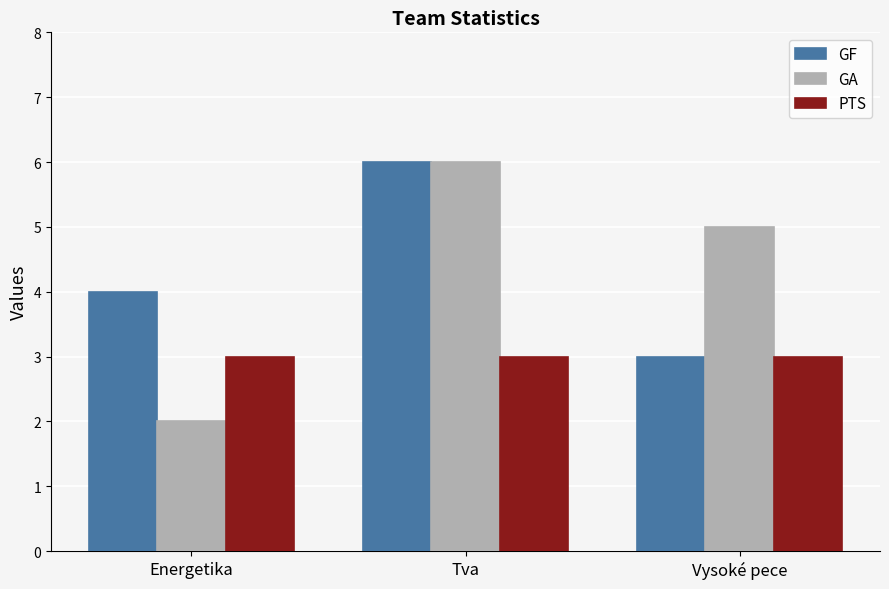

Is the value of GA at Energetika greater than the value of GF at Energetika?

No